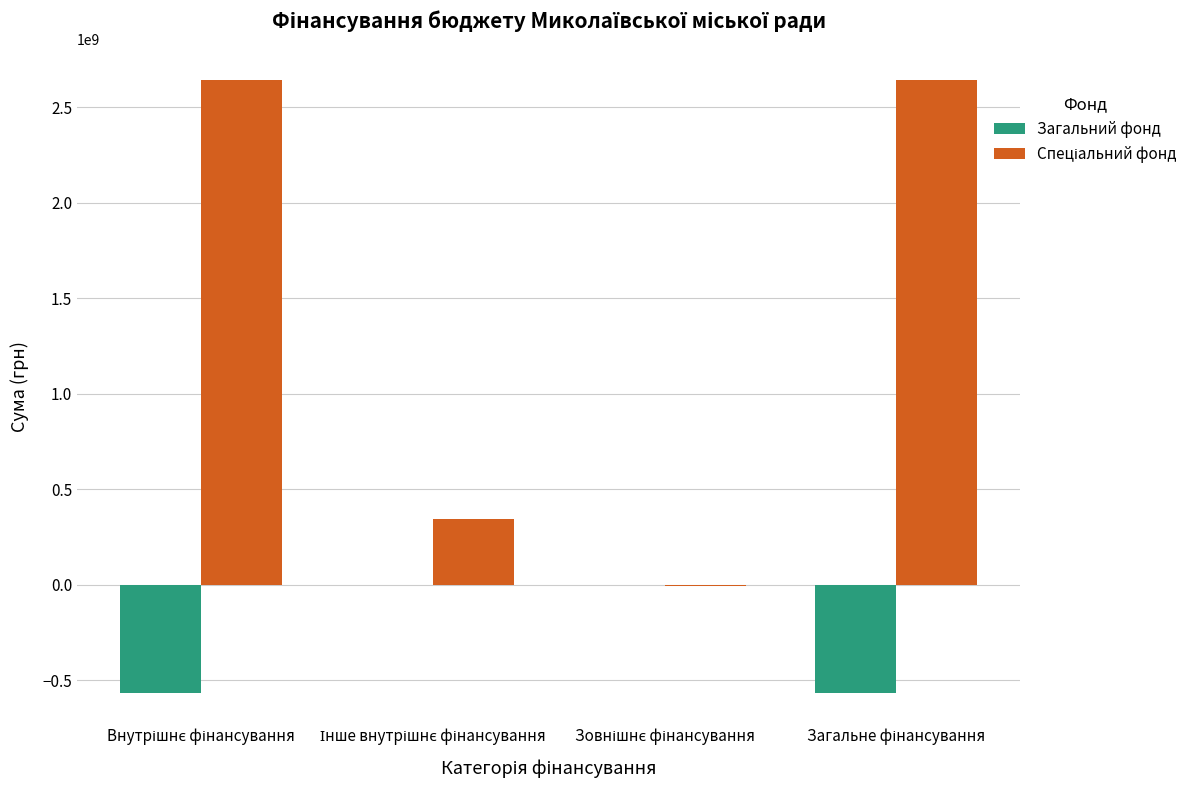

Count the number of categories in the chart.

4